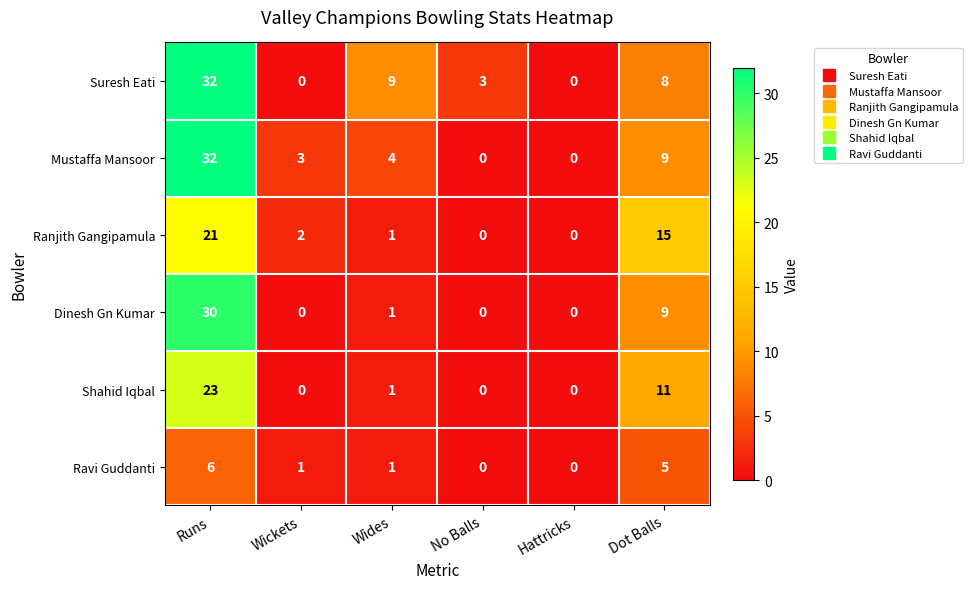

At which category is the sum across all series the highest?

Runs